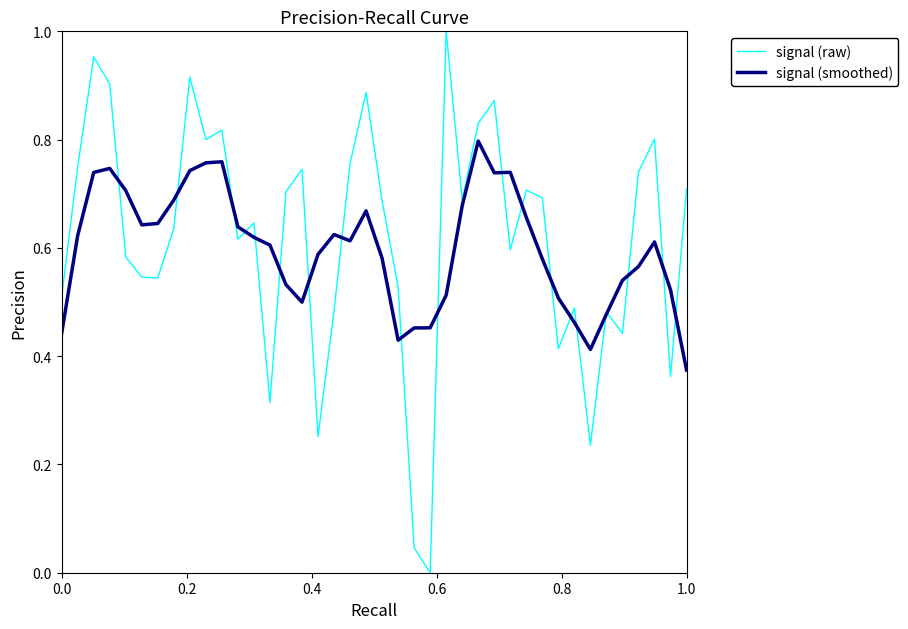

Which series has the largest range (max minus min)?

signal (raw)